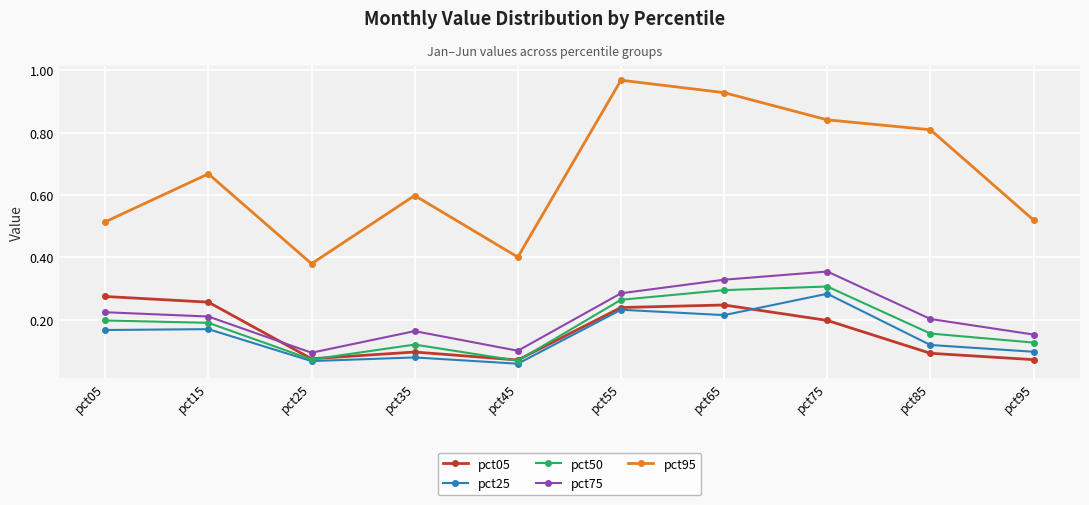

The pct95 series shows 1.4 at pct85. True or false?

False